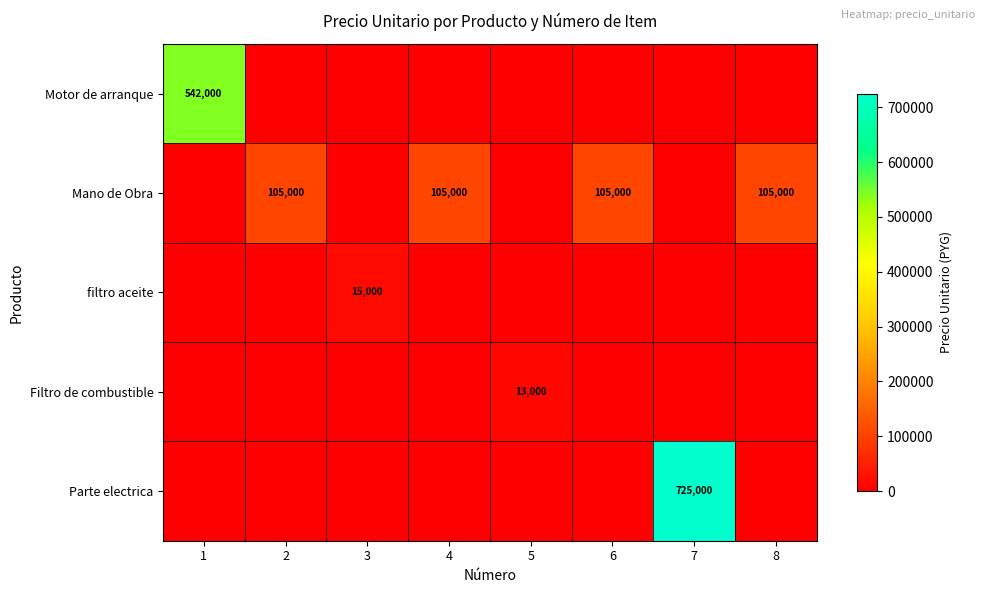

True or false: filtro aceite has a value of 23298 at 3.

False